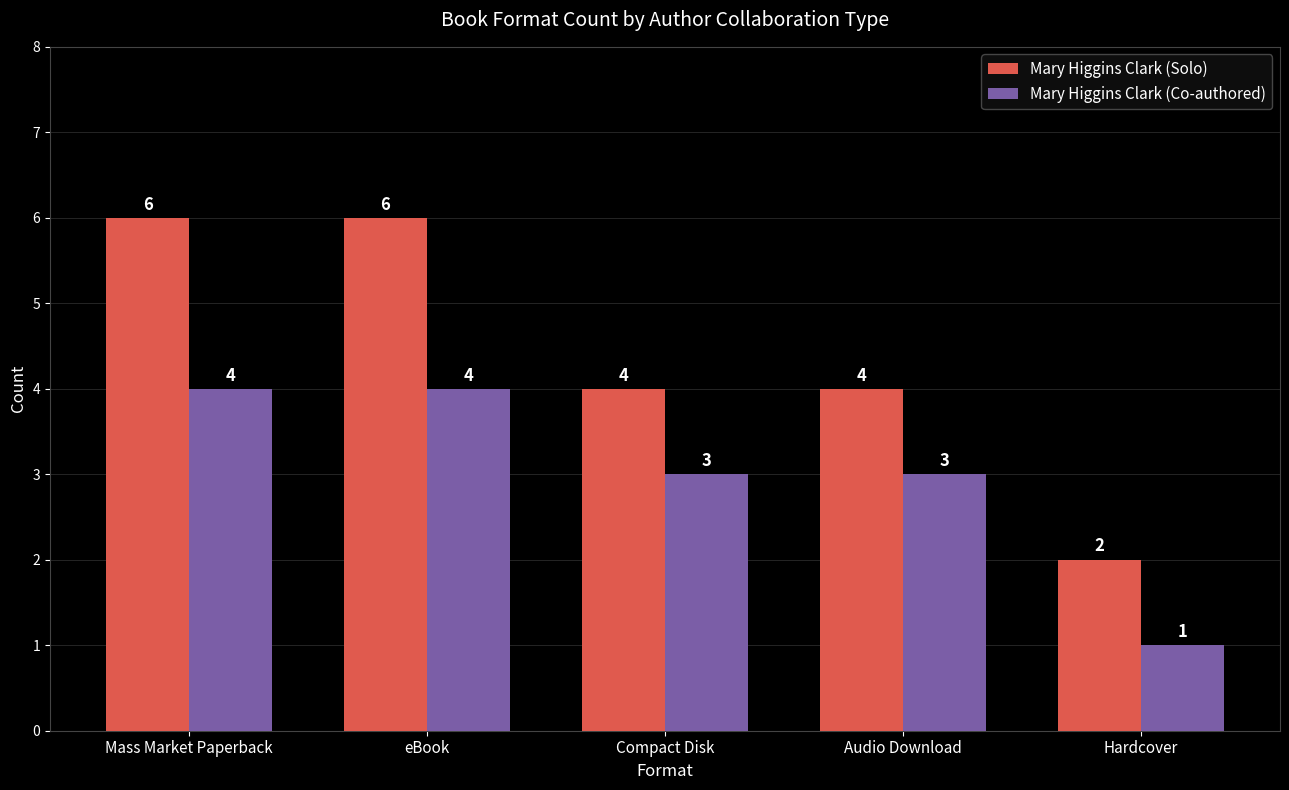

At which label does Mary Higgins Clark (Solo) first exceed 4?

Mass Market Paperback